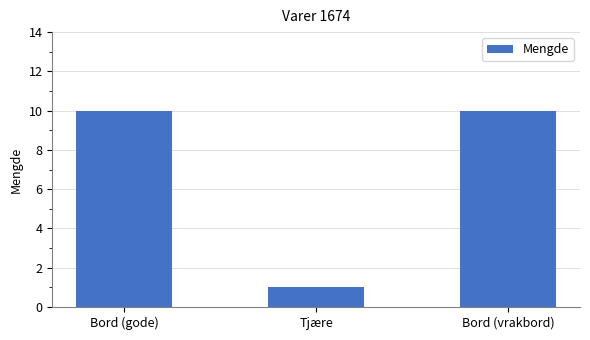

Are the bars grouped side by side (vs. stacked)?

No